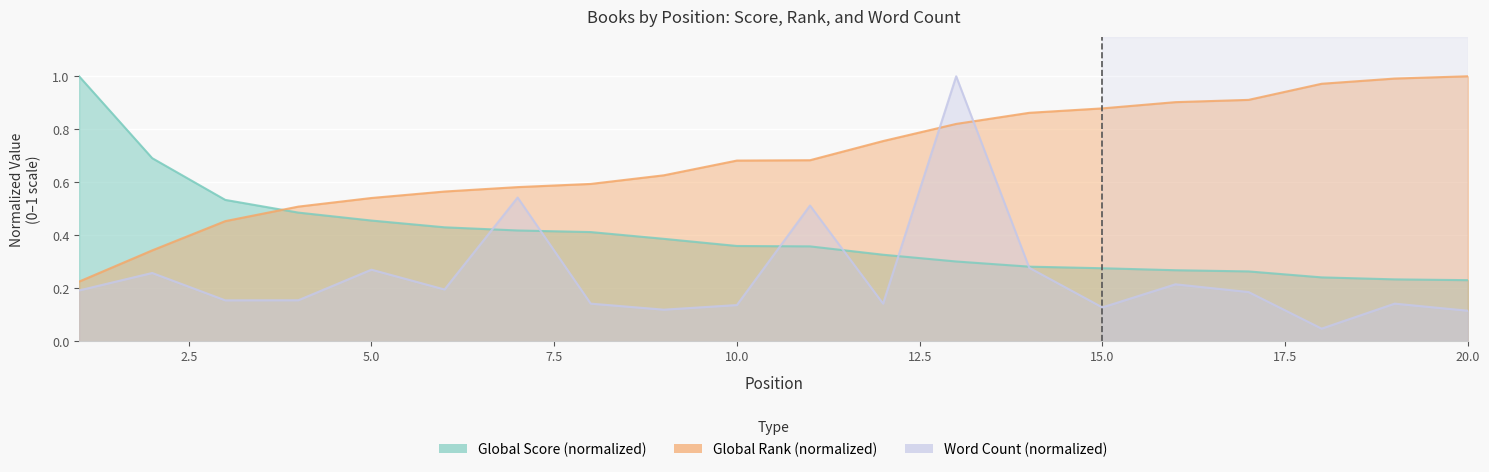

Which series has the largest total across all categories?

Global Rank